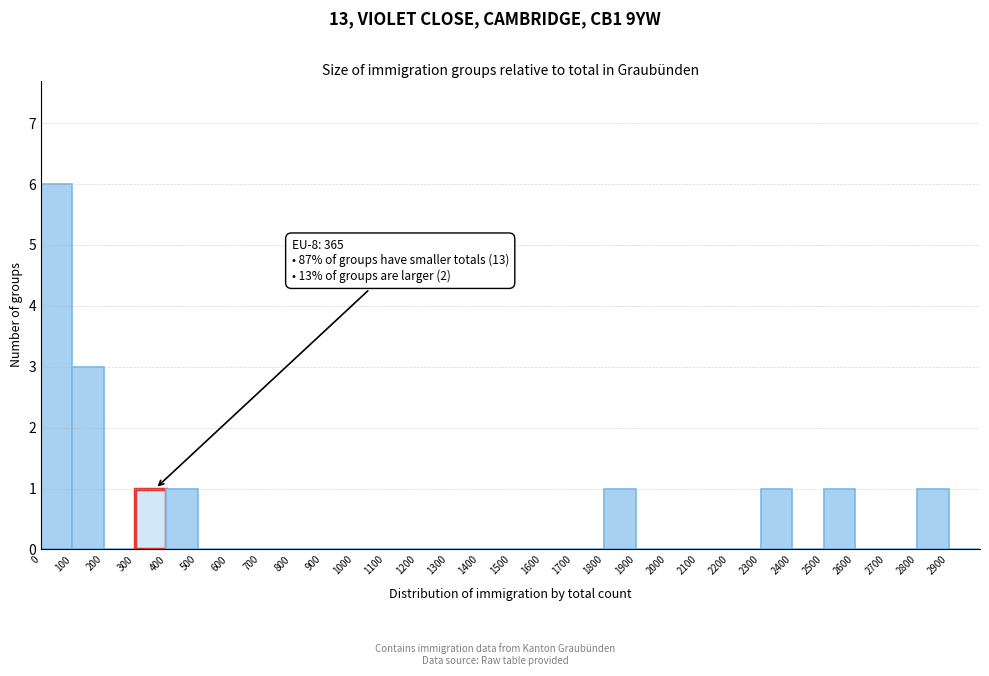

Which range on the x-axis has the tallest bar?

0 to 100